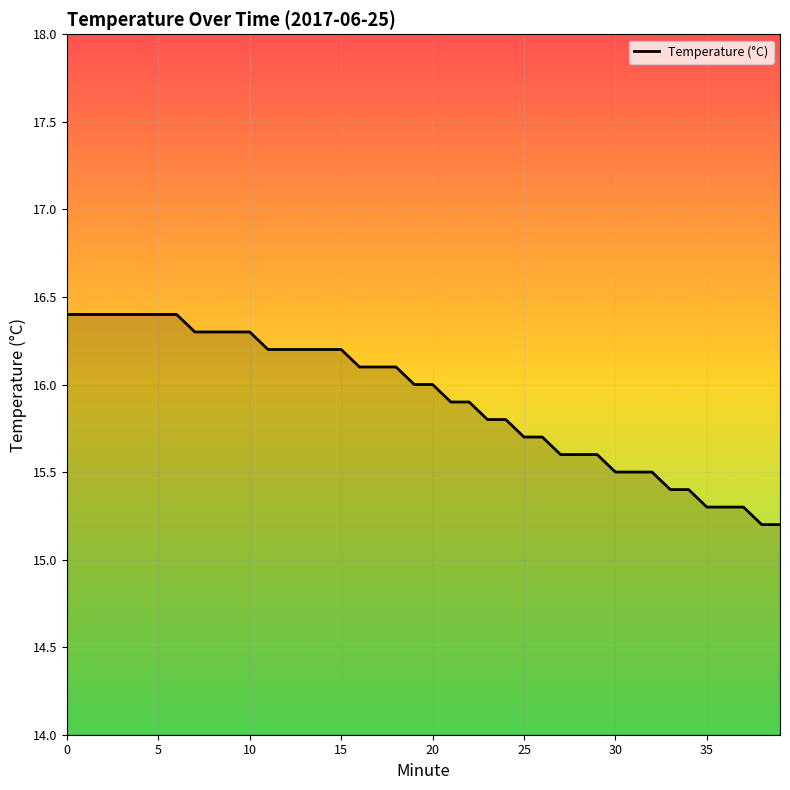

Reading right to left, what are all the values shown in this chart?

15.2	15.2	15.3	15.3	15.3	15.4	15.4	15.5	15.5	15.5	15.6	15.6	15.6	15.7	15.7	15.8	15.8	15.9	15.9	16.0	16.0	16.1	16.1	16.1	16.2	16.2	16.2	16.2	16.2	16.3	16.3	16.3	16.3	16.4	16.4	16.4	16.4	16.4	16.4	16.4